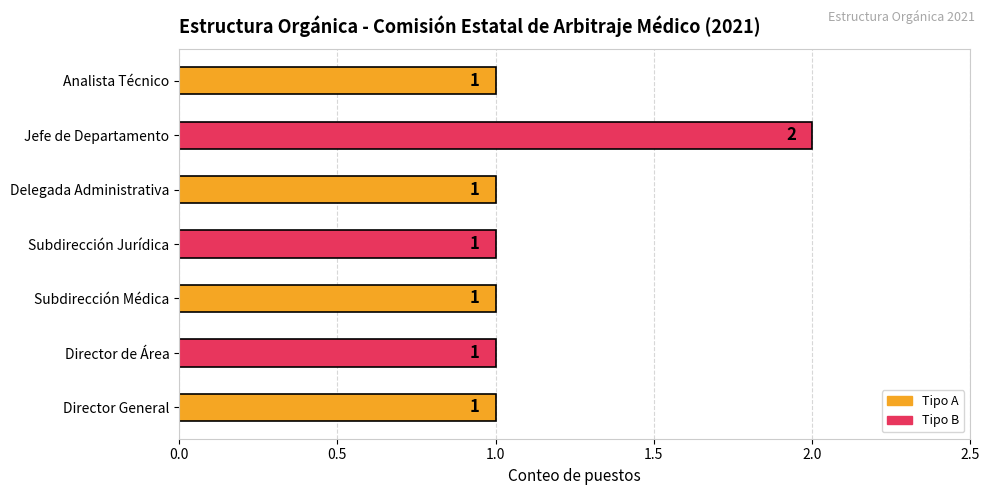

What is the sum of all values?

8